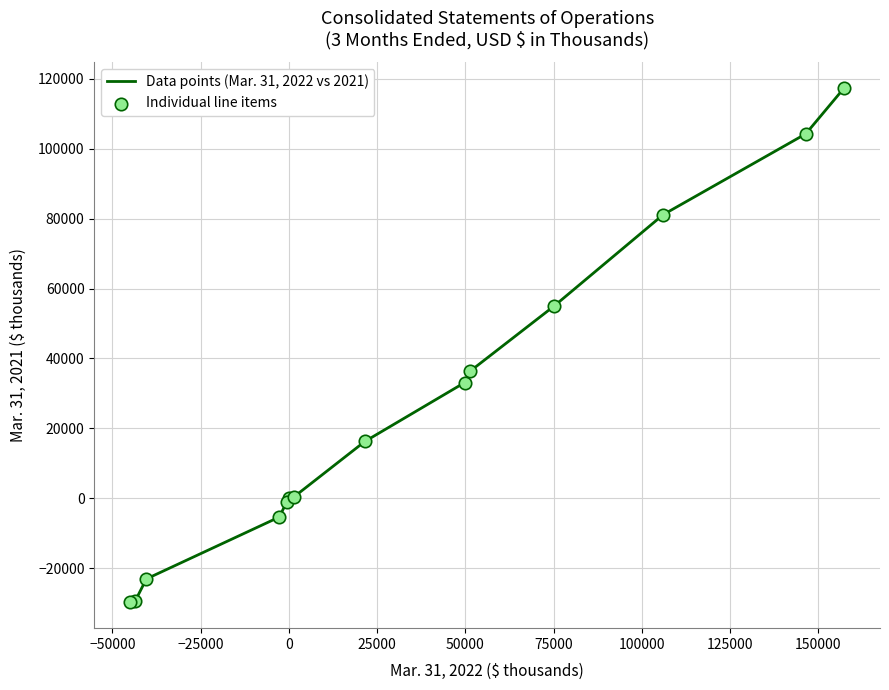

What is the maximum value shown in the chart?

117451